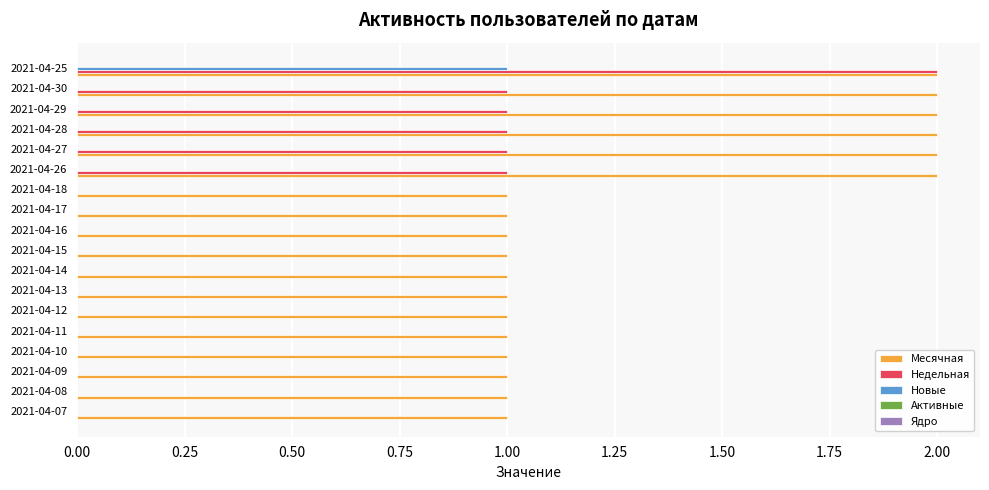

At which category is the sum across all series the highest?

2021-04-25